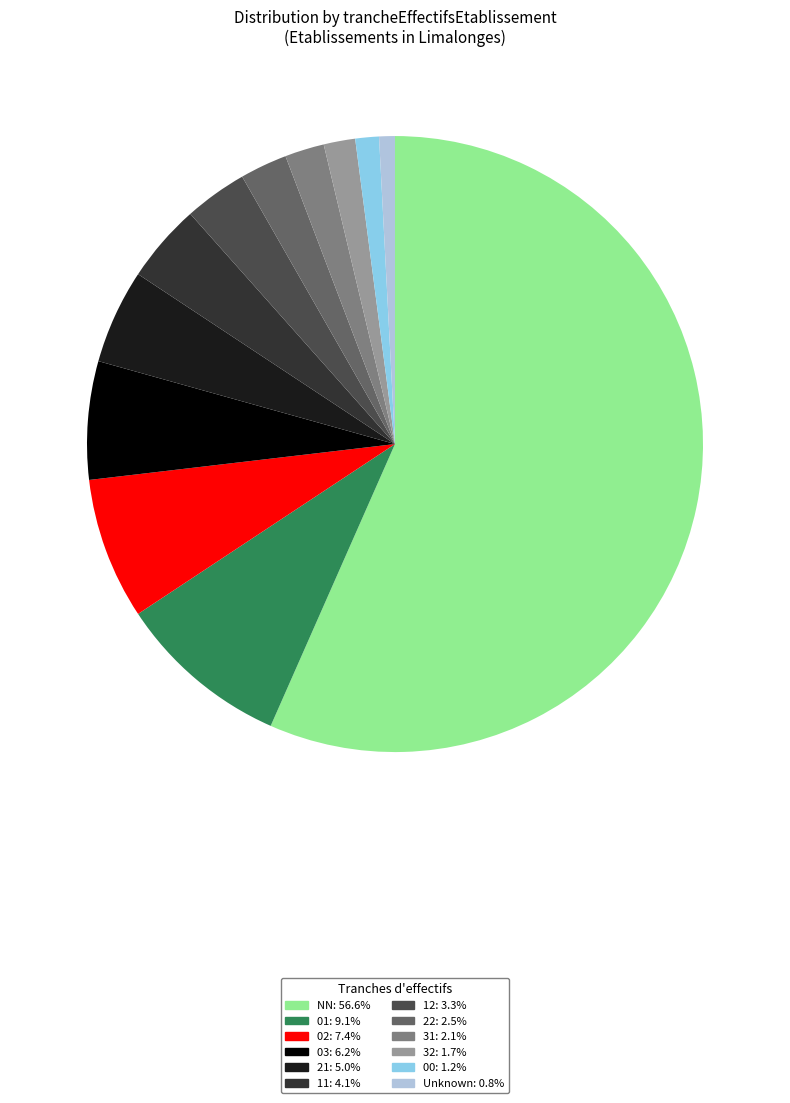

Does any single category account for the majority?

Yes